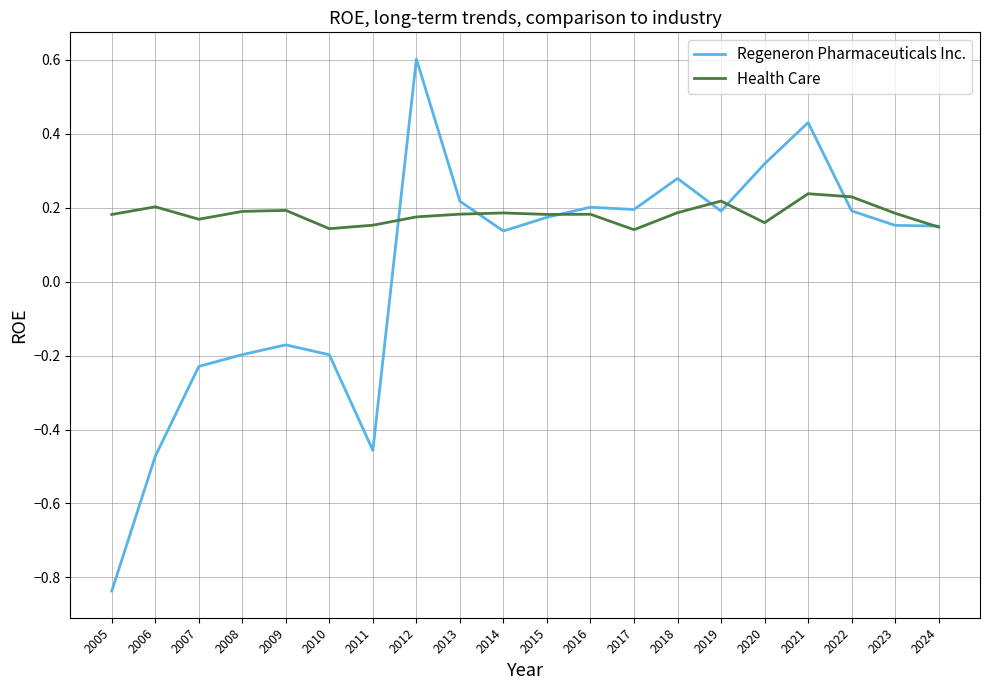

At which label does Regeneron Pharmaceuticals Inc. reach its peak?

2012